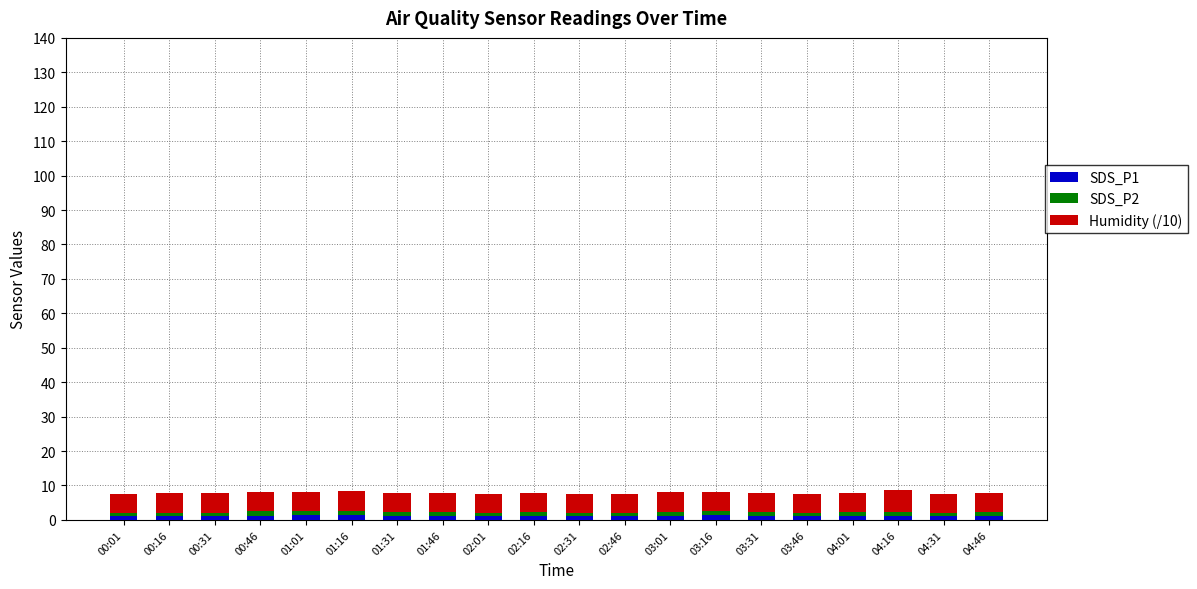

Count the number of categories in the chart.

20